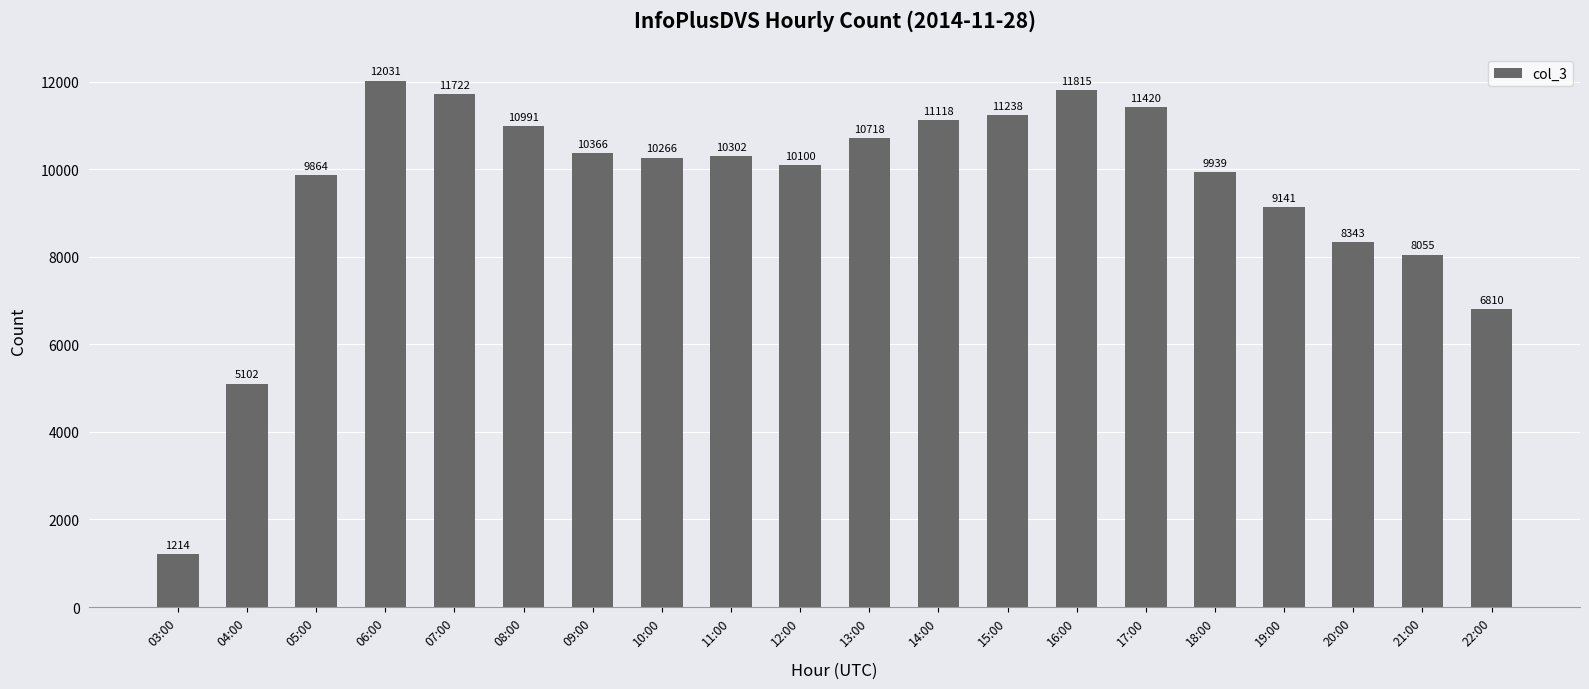

Does the chart contain any negative values?

No